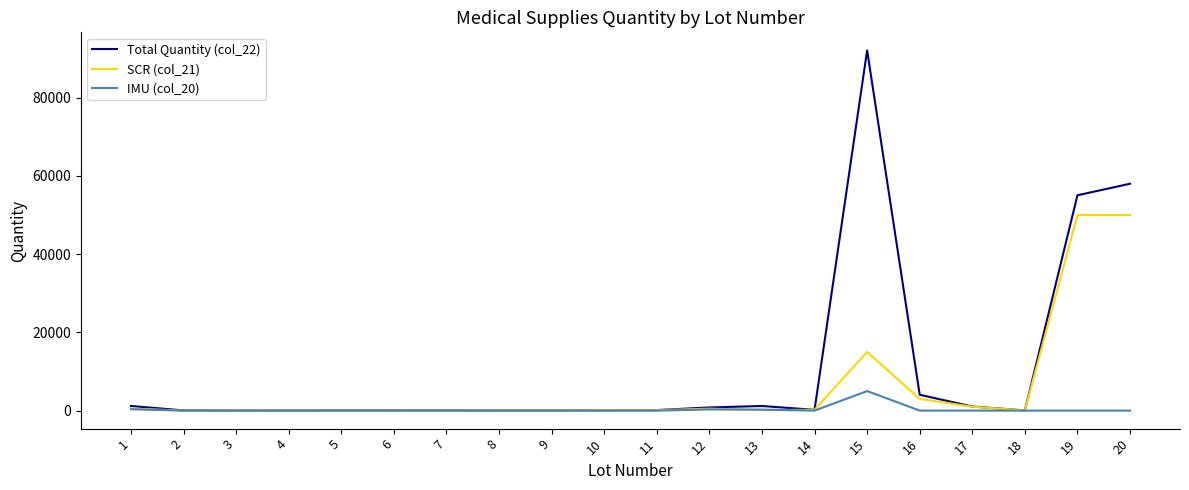

True or false: Total Quantity (col_22) has more than 2 interior local peaks.

True